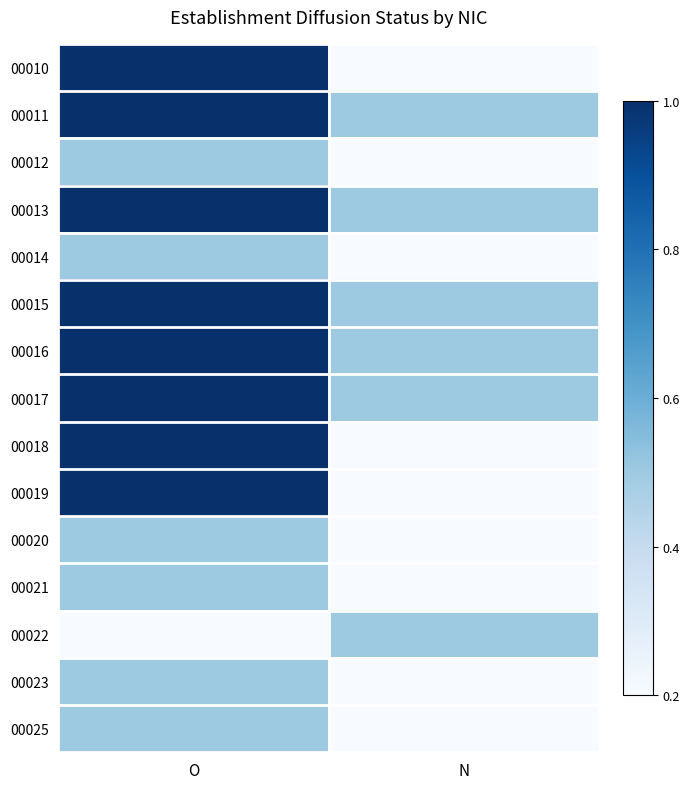

What is the total value across all series at N?

3.0